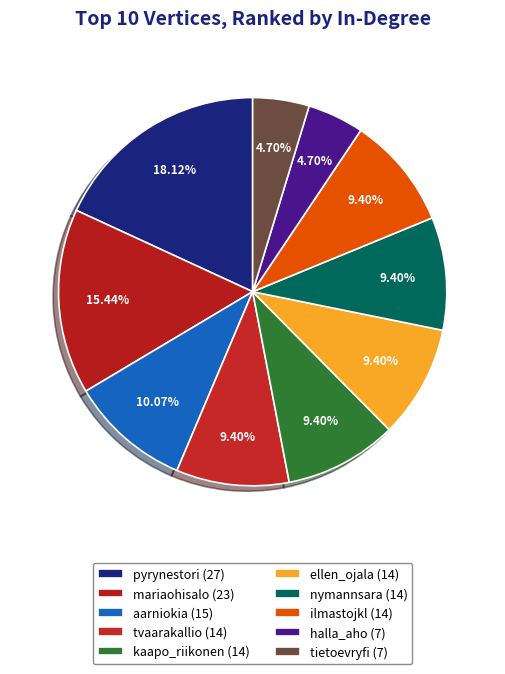

Is it true that kaapo_riikonen is 24% of the pie?

False